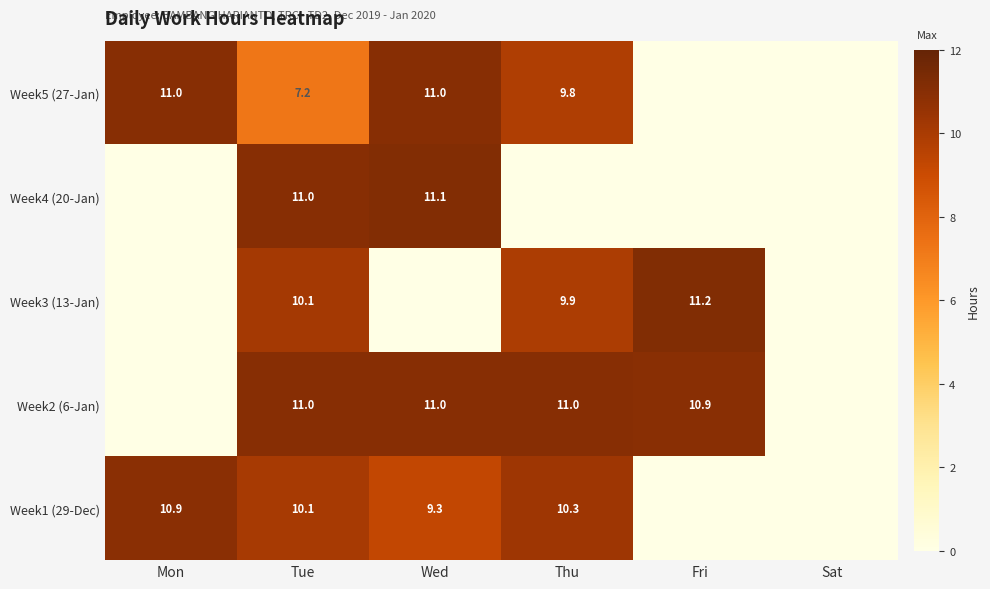

The Week1 (29-Dec) series shows 10.1 at Tue. True or false?

True